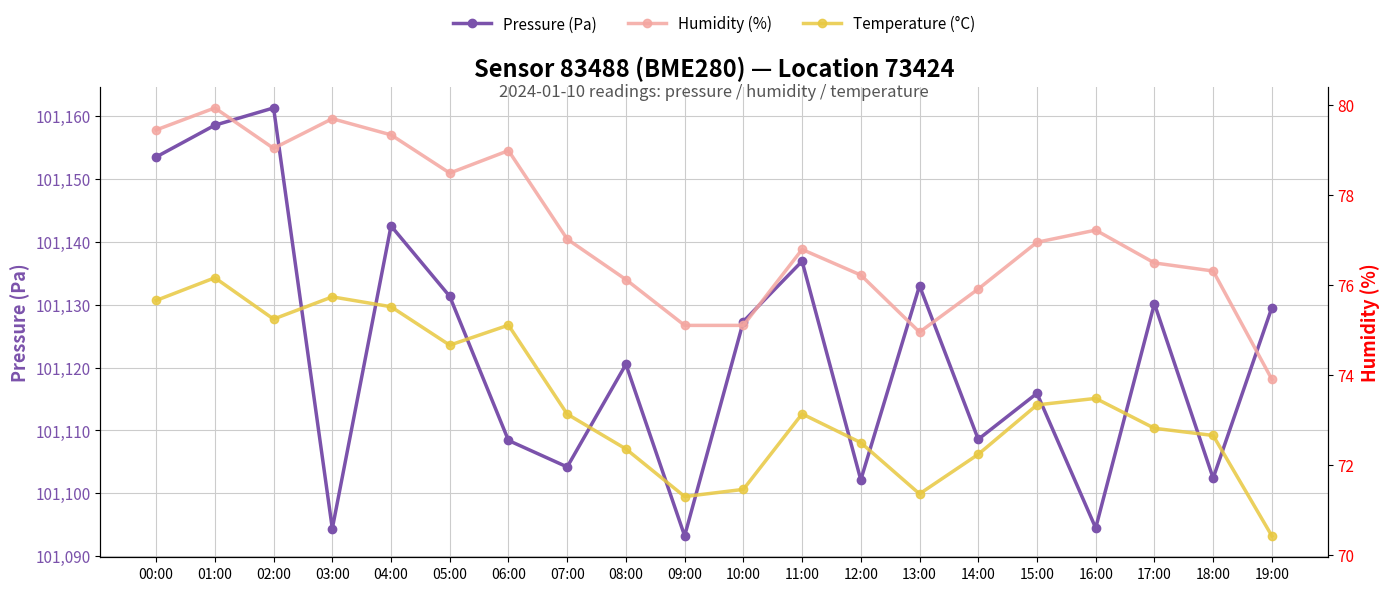

True or false: Humidity (%) and Pressure (Pa) intersect in this chart.

False